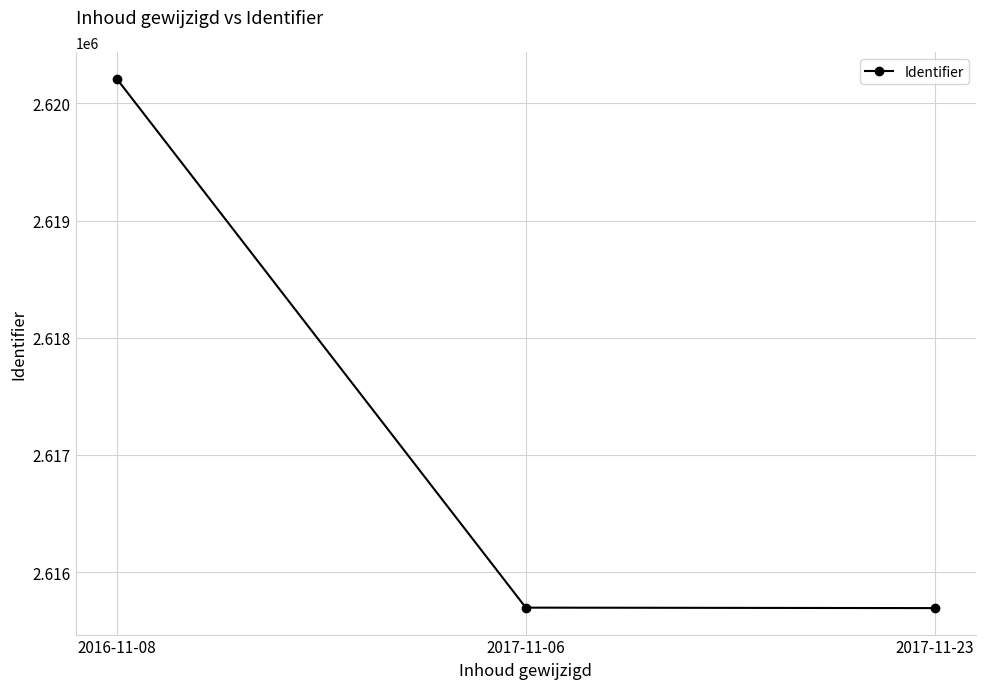

The value at 2017-11-23 is 4598478. True or false?

False